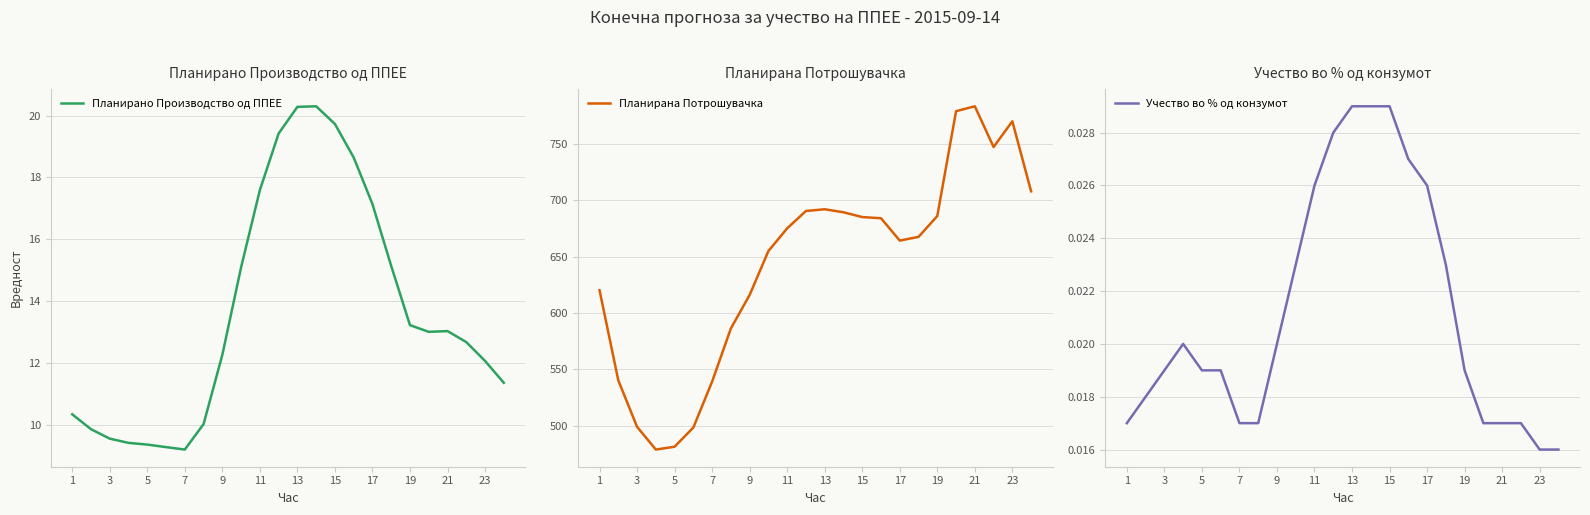

True or false: Планирано Производство од ППЕЕ has a value of 13.0 at 21.

True